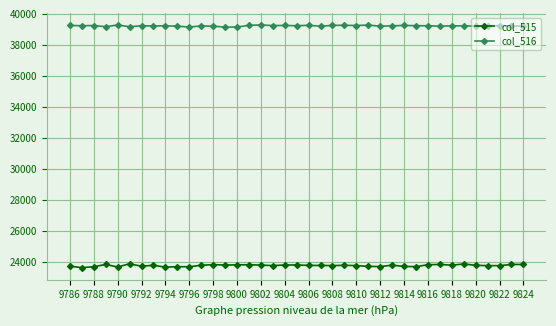

True or false: col_515 has more than 2 interior local peaks.

True